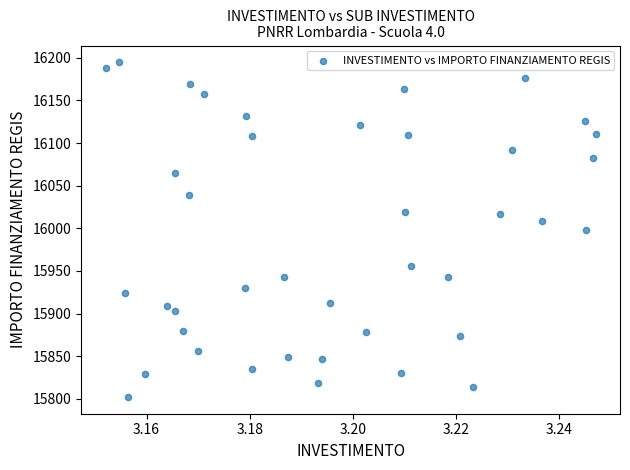

What is the range of Y values (max minus min)?

392.5